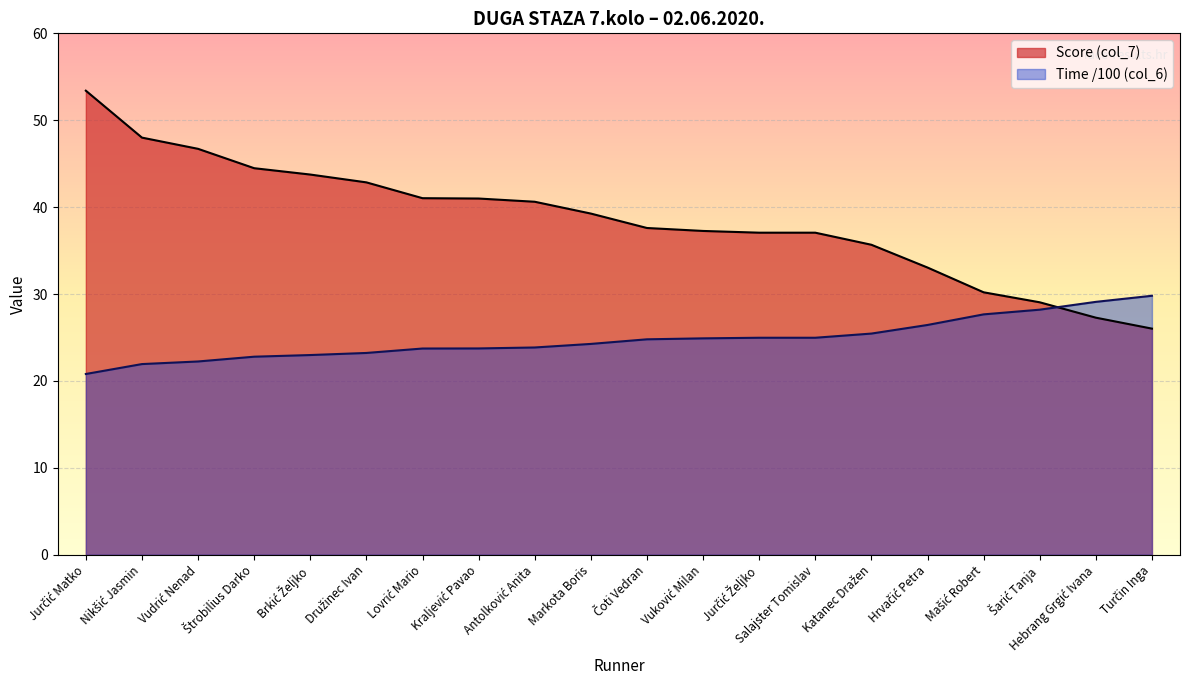

List the series in order of their peak value, highest first.

Score (col_7), Time /100 (col_6)